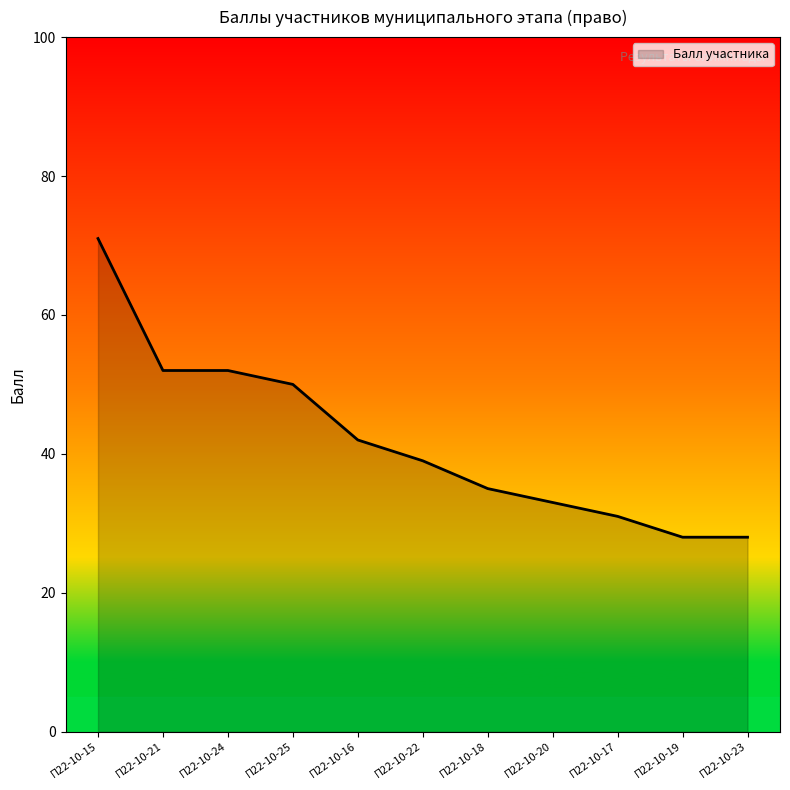

What is the difference between the values at П22-10-18 and П22-10-21?

17